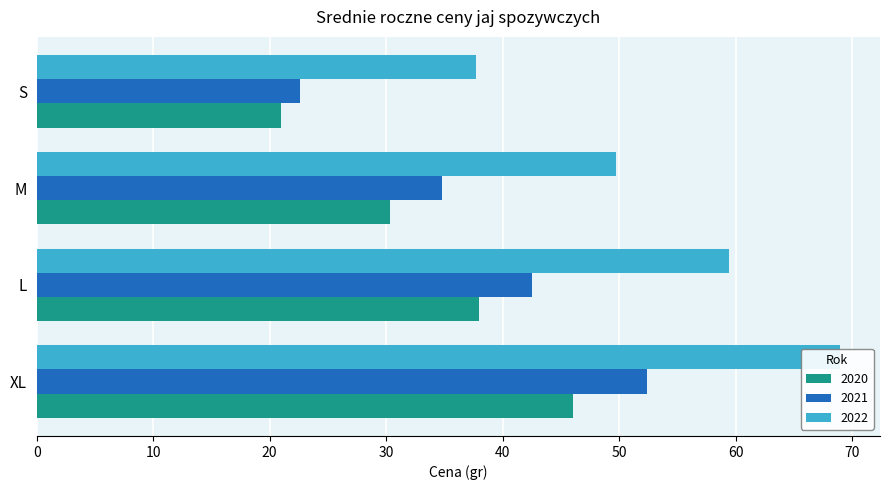

Is the value of 2022 at M greater than the value of 2021 at L?

Yes